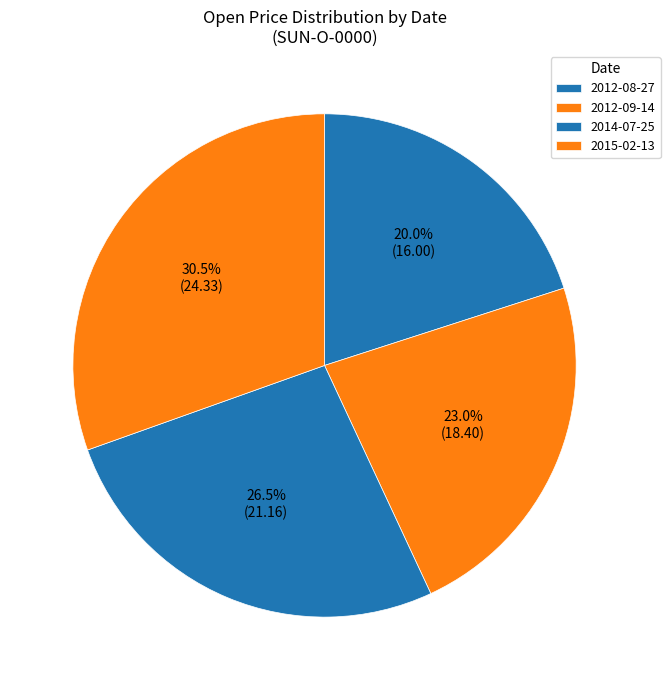

To the nearest percent, what is the difference between the largest and smallest slice percentages?

10%